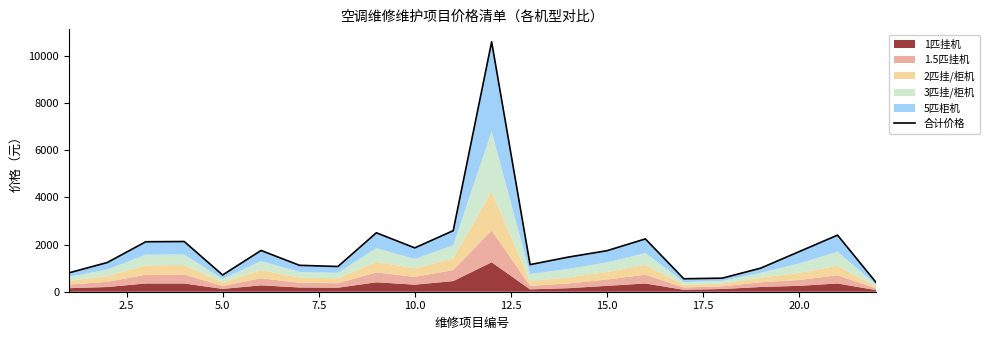

True or false: the data shows 14947 at 11.

False